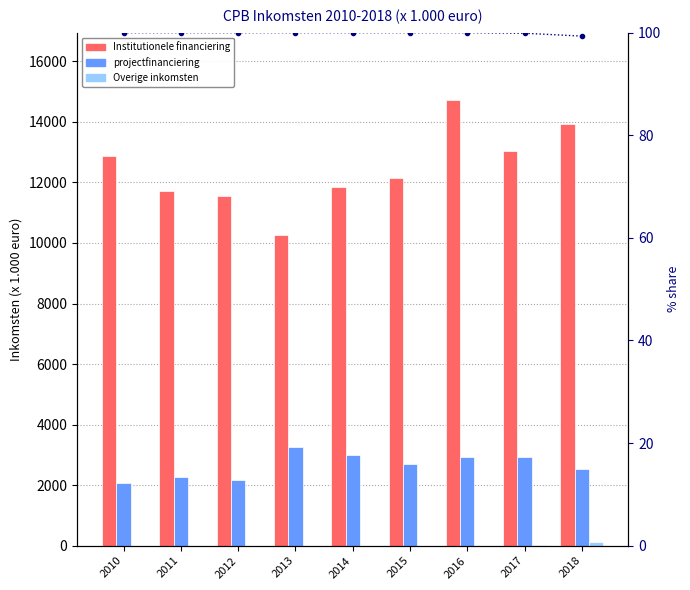

Which category has the lowest value in the Overige inkomsten series?

2010